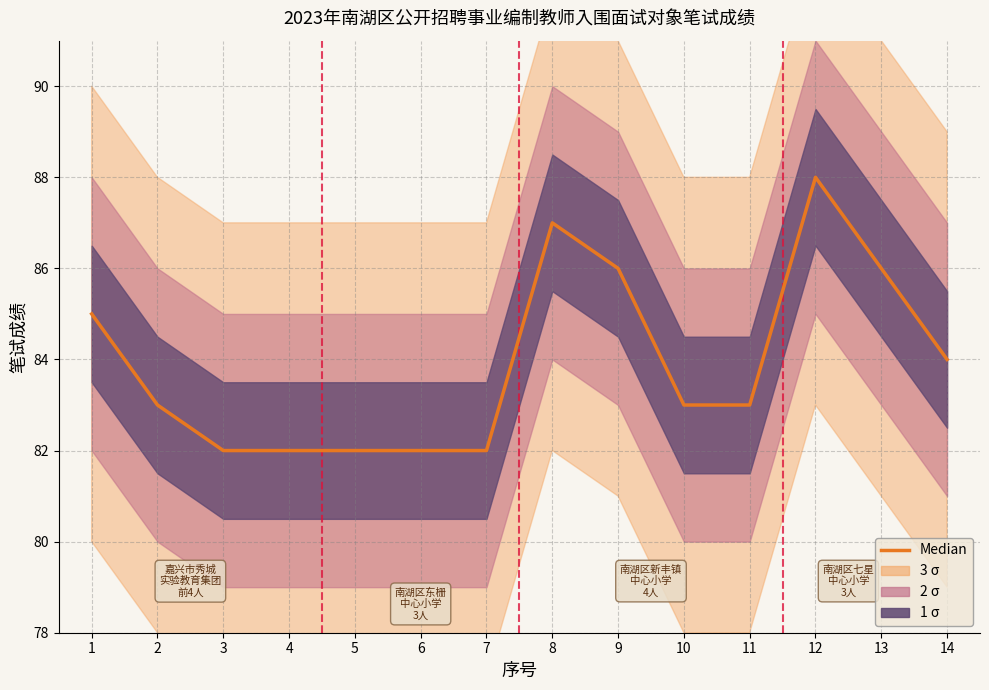

Reading left to right, transcribe all the data shown in this chart.

85	83	82	82	82	82	82	87	86	83	83	88	86	84